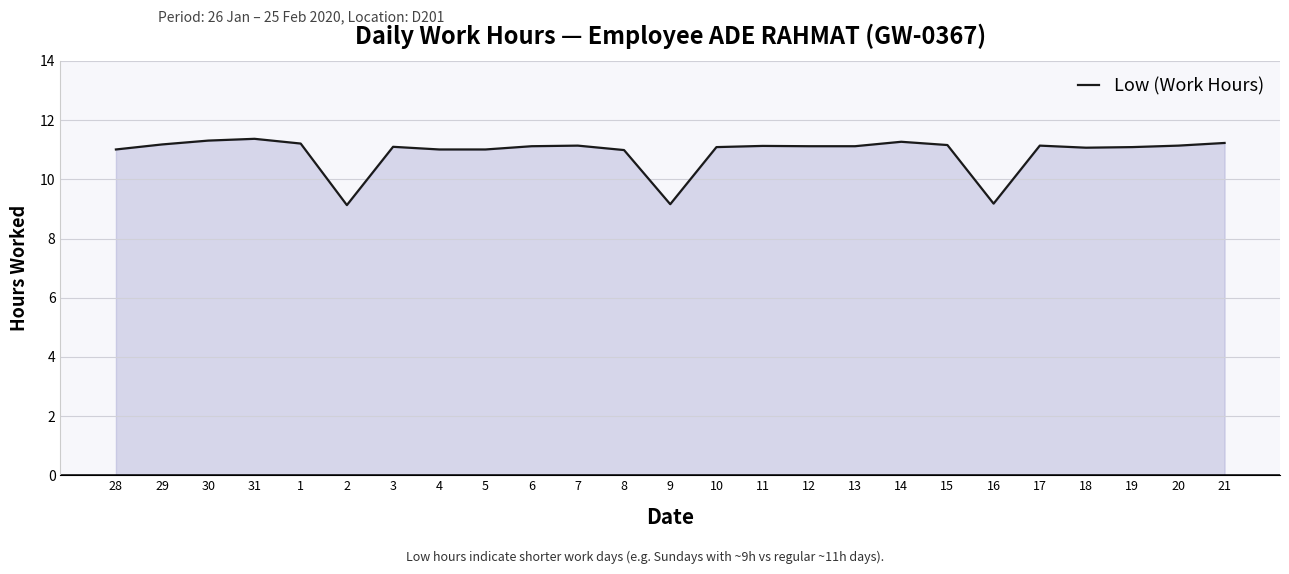

The chart shows a value of 13.6 at 9. True or false?

False